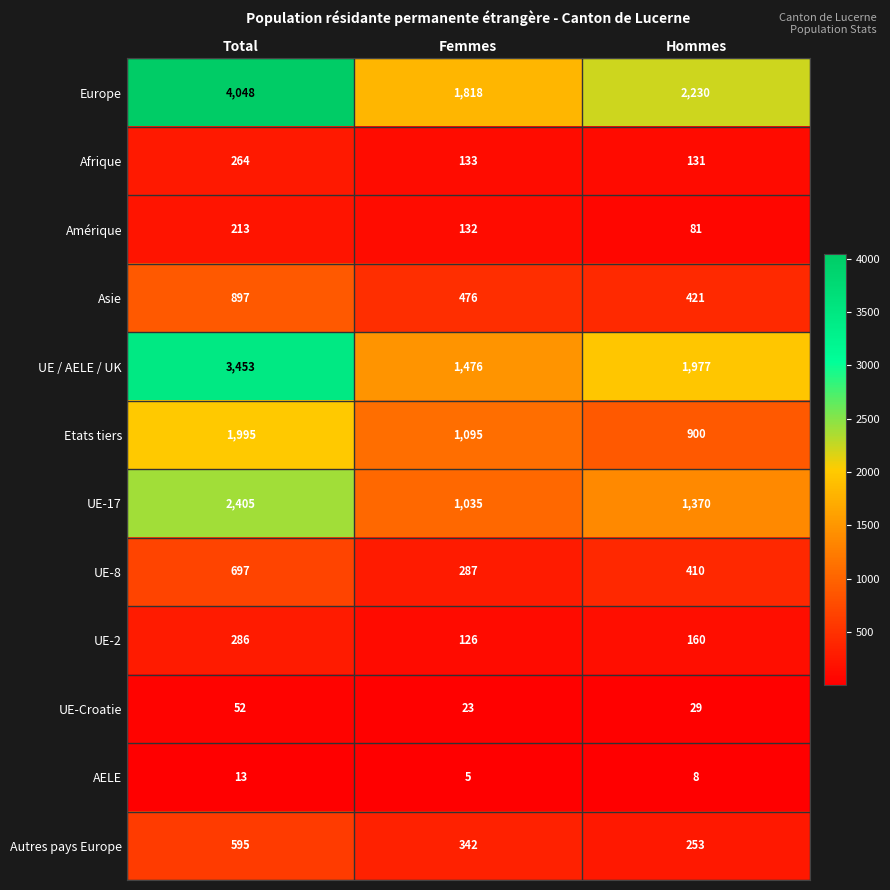

What is the sum of all UE / AELE / UK values?

6906